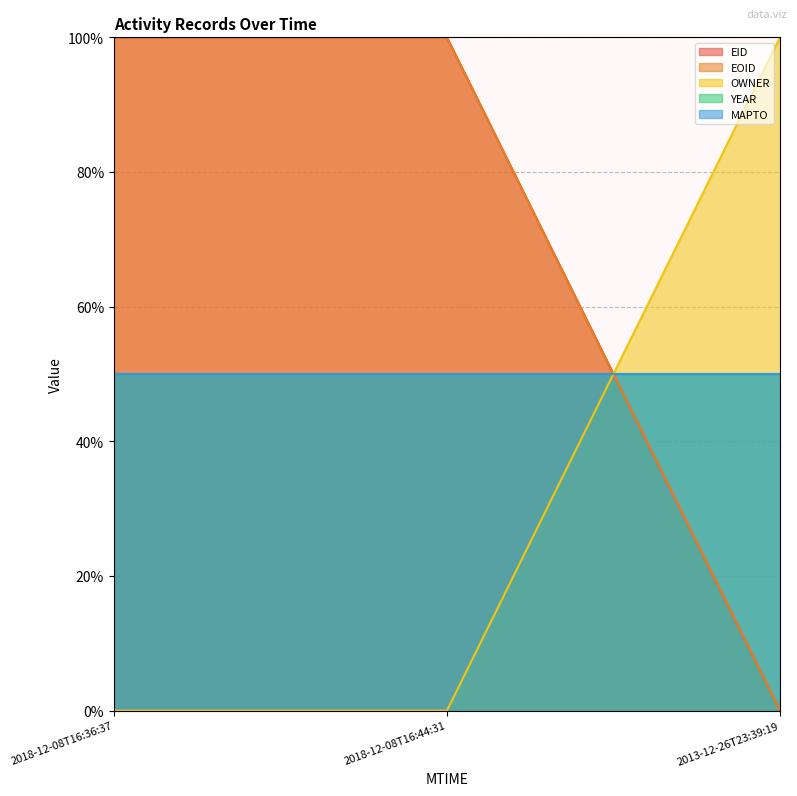

What value does the EOID series have at 2018-12-08T16:36:37?

100.0